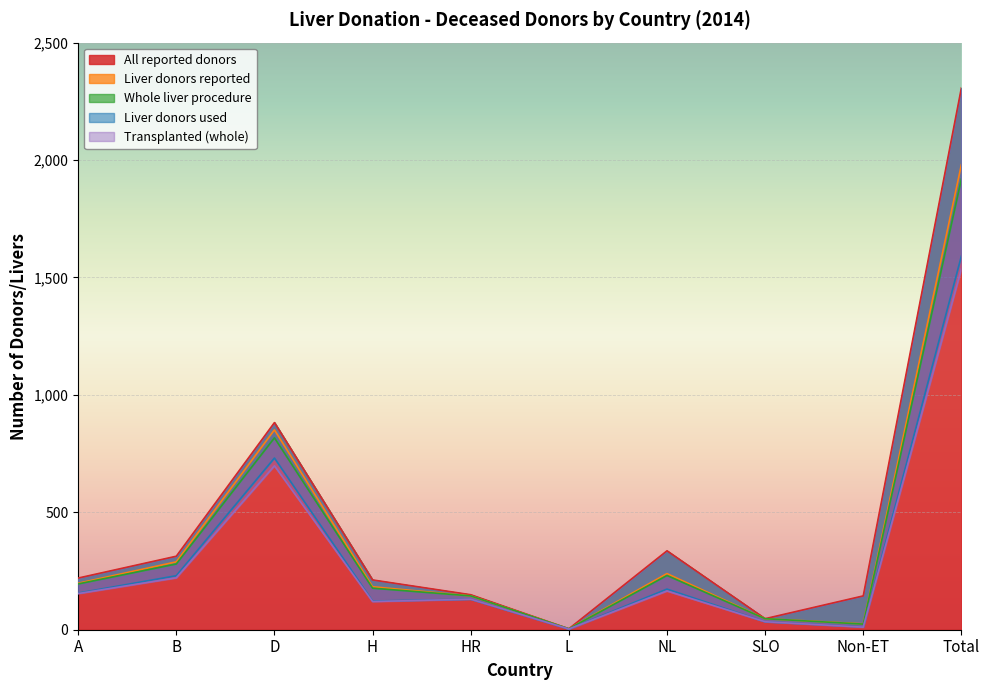

What is the smallest value displayed?

3